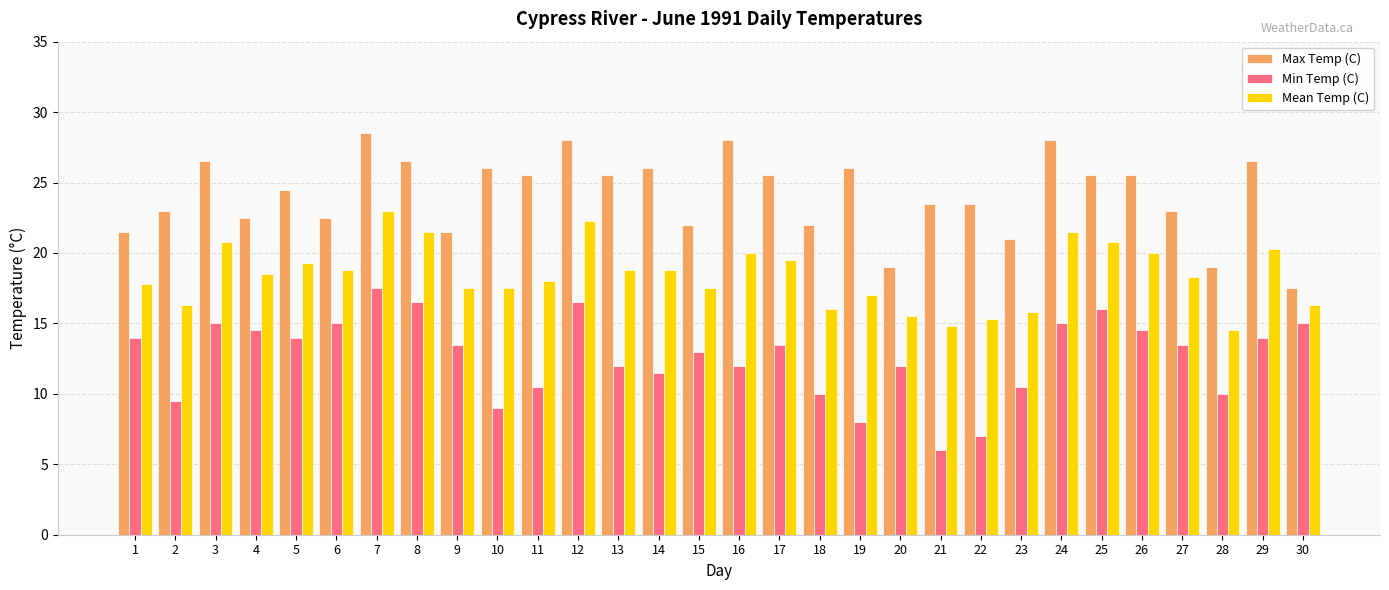

What are all the series names shown in the legend?

Max Temp (C), Min Temp (C), Mean Temp (C)